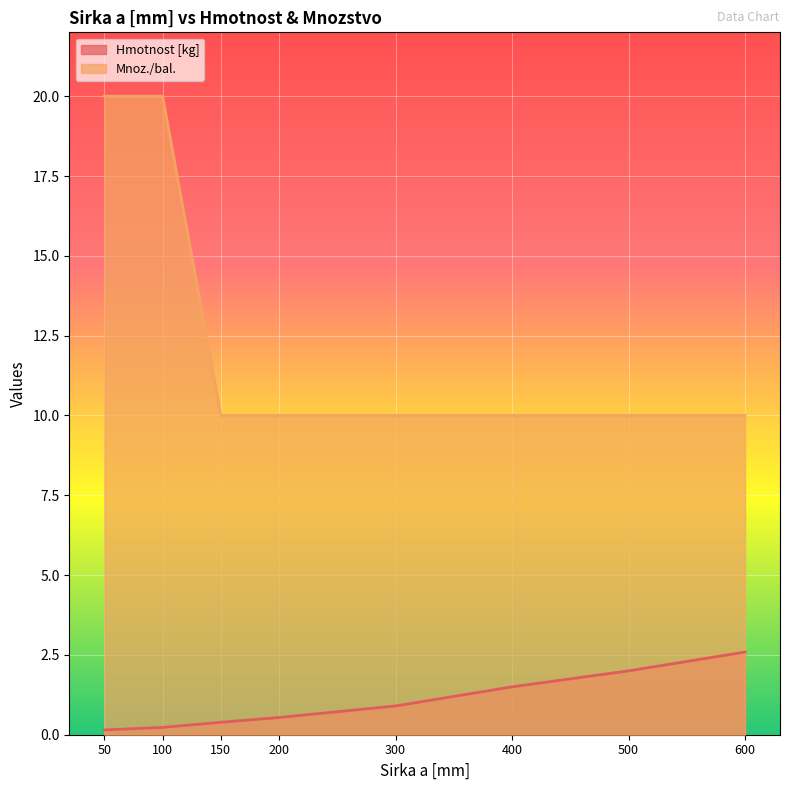

True or false: Hmotnost [kg] and Mnoz./bal. intersect in this chart.

False